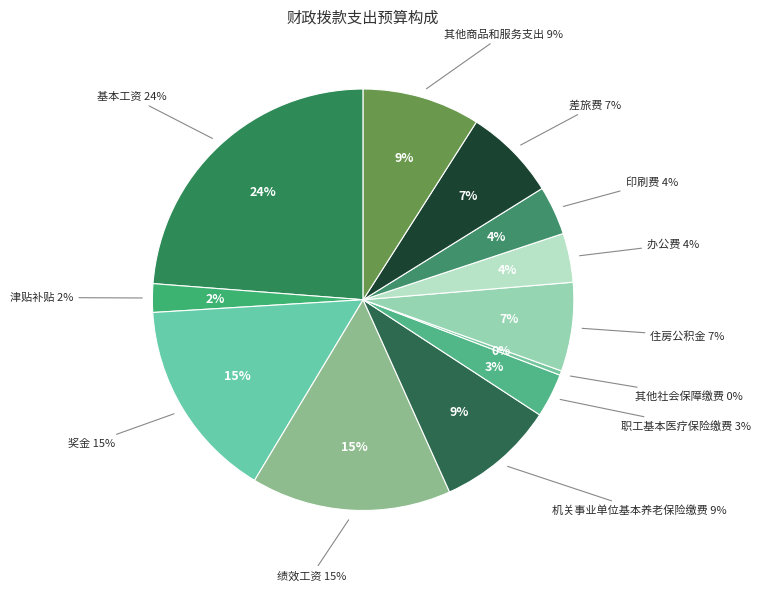

To the nearest percent, what is the combined percentage of 其他商品和服务支出 and 其他社会保障缴费?

9%